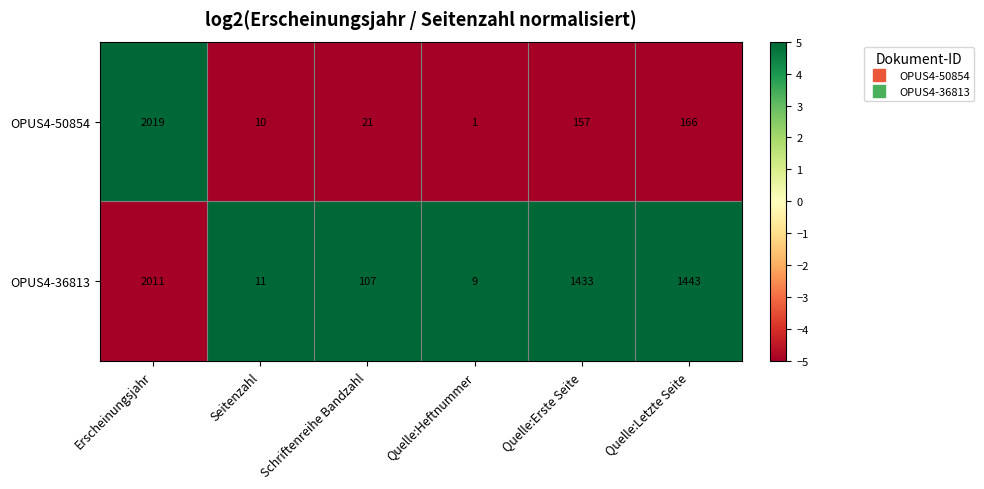

Is it true that OPUS4-36813 equals 11 at Seitenzahl?

True